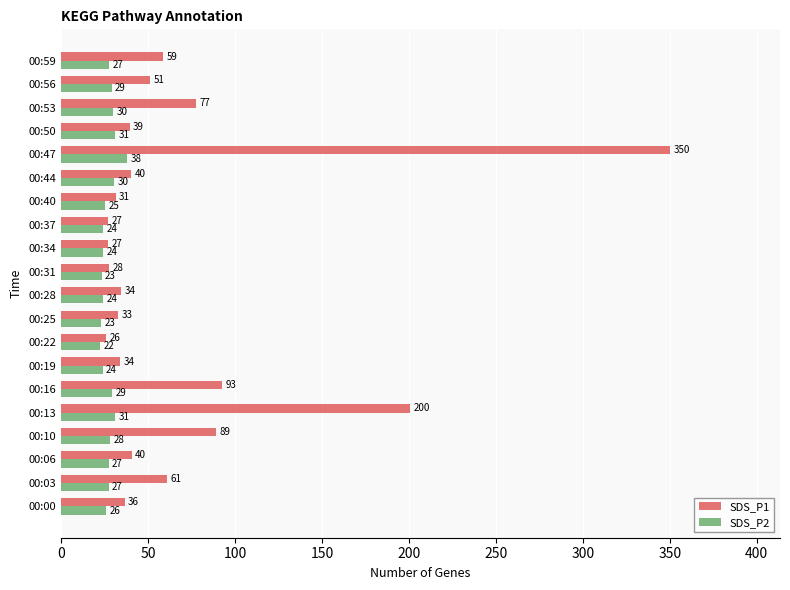

The value of SDS_P1 at 00:53 is 44.9. True or false?

False